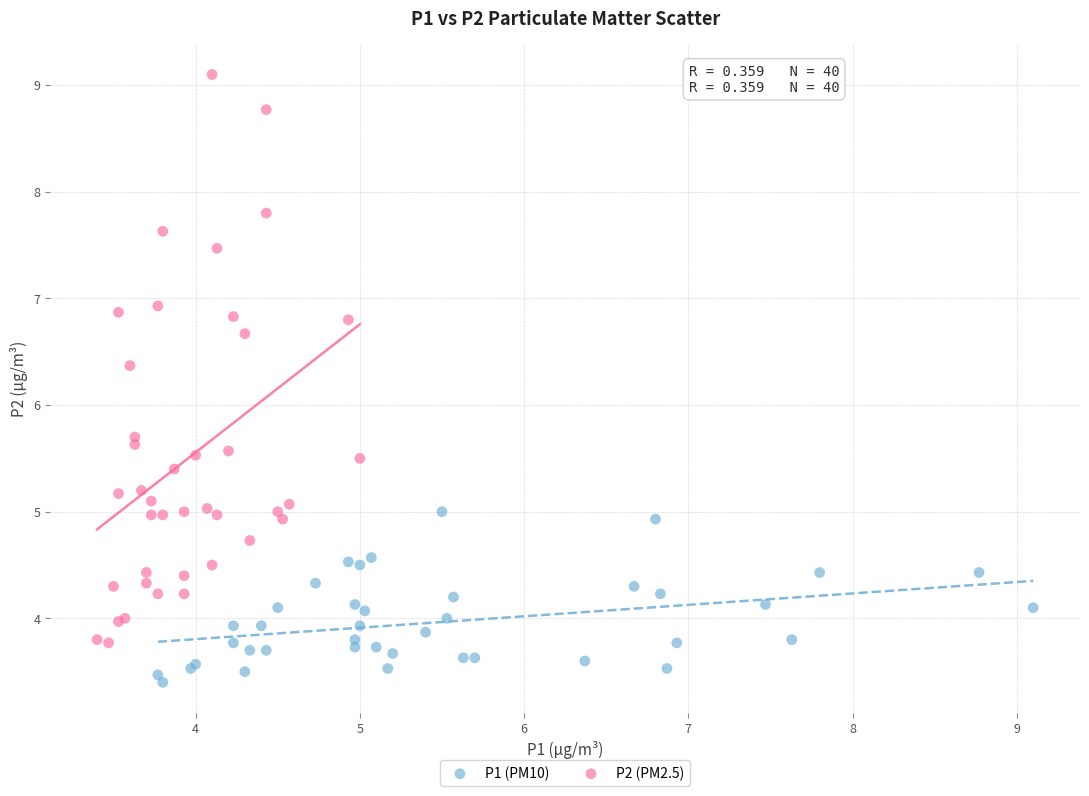

Which series contains the highest Y value?

P2 (PM2.5)